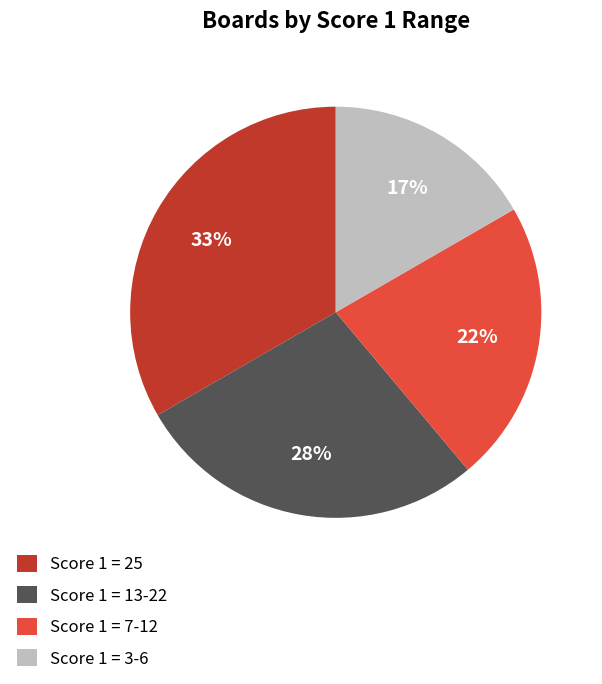

What is the largest slice in the pie chart?

Score 1 = 25